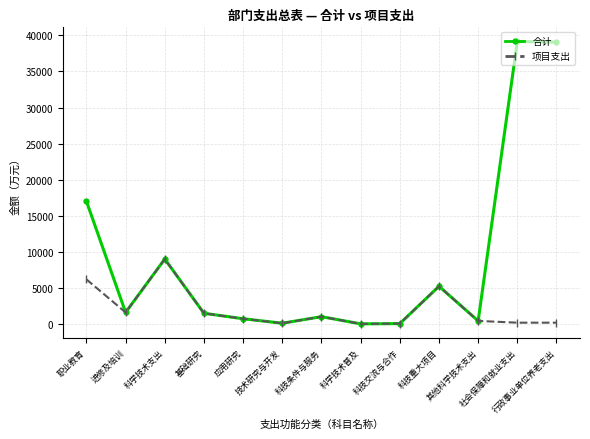

What is the label of the 1st point from the left?

职业教育